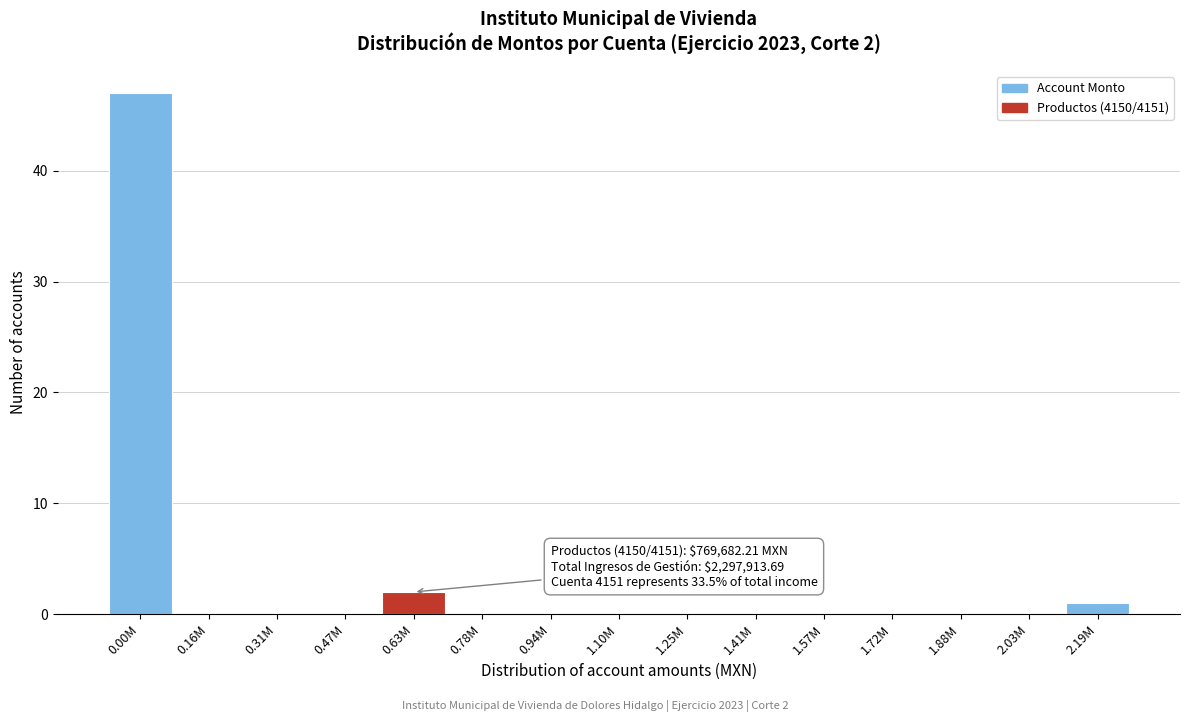

Reading right to left, what are all the values shown in this chart?

2.19M=1	2.03M=0	1.88M=0	1.72M=0	1.57M=0	1.41M=0	1.25M=0	1.10M=0	0.94M=0	0.78M=0	0.63M=2	0.47M=0	0.31M=0	0.16M=0	0.00M=47